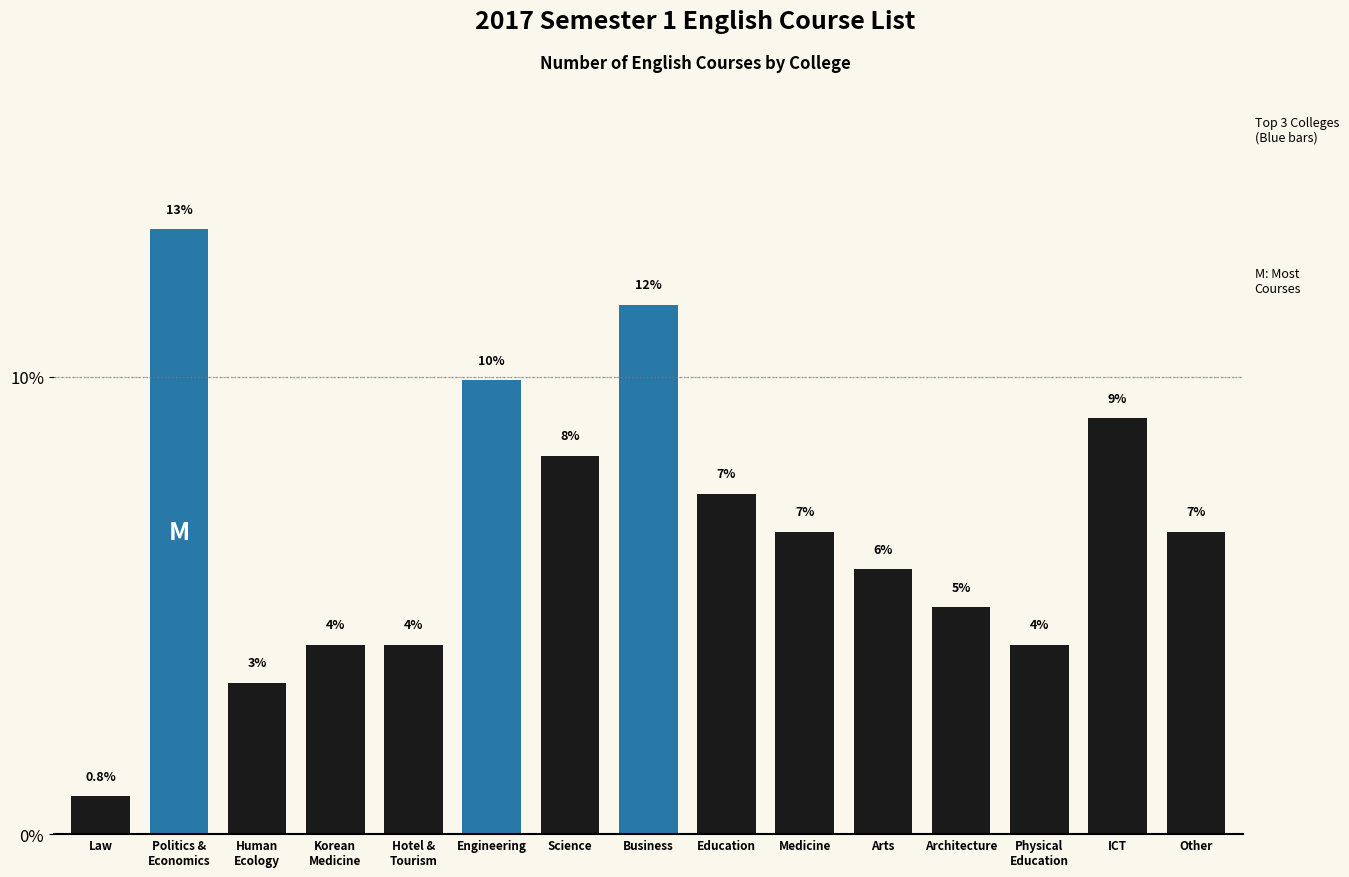

How many bars are there in total?

15